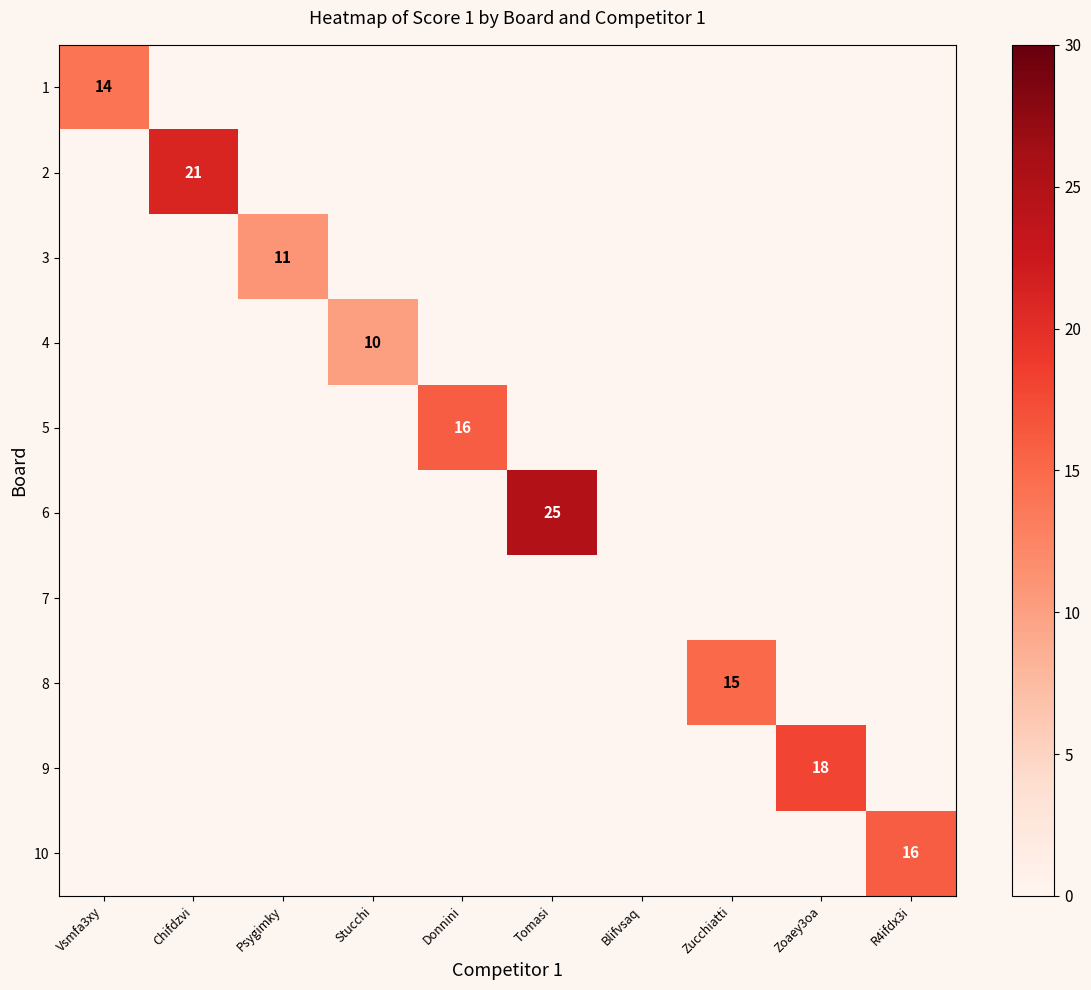

Is the value of 10 at Donnini greater than the value of 4 at Donnini?

No